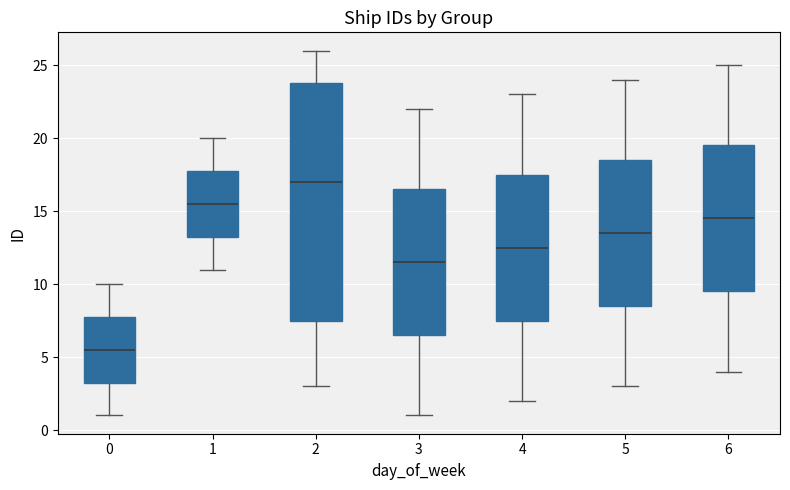

Reading left to right, read every box against the y-axis: the position of its median line, the range the box covers, and the ends of its whiskers. The values are not printed on the chart, so give them approximately, as read against the axis.

0: median 5.5, box 3.5 to 8.0, whiskers 1.0 to 10.0
1: median 15.5, box 13.5 to 18.0, whiskers 11.0 to 20.0
2: median 17.0, box 7.5 to 24.0, whiskers 3.0 to 26.0
3: median 11.5, box 6.5 to 16.5, whiskers 1.0 to 22.0
4: median 12.5, box 7.5 to 17.5, whiskers 2.0 to 23.0
5: median 13.5, box 8.5 to 18.5, whiskers 3.0 to 24.0
6: median 14.5, box 9.5 to 19.5, whiskers 4.0 to 25.0